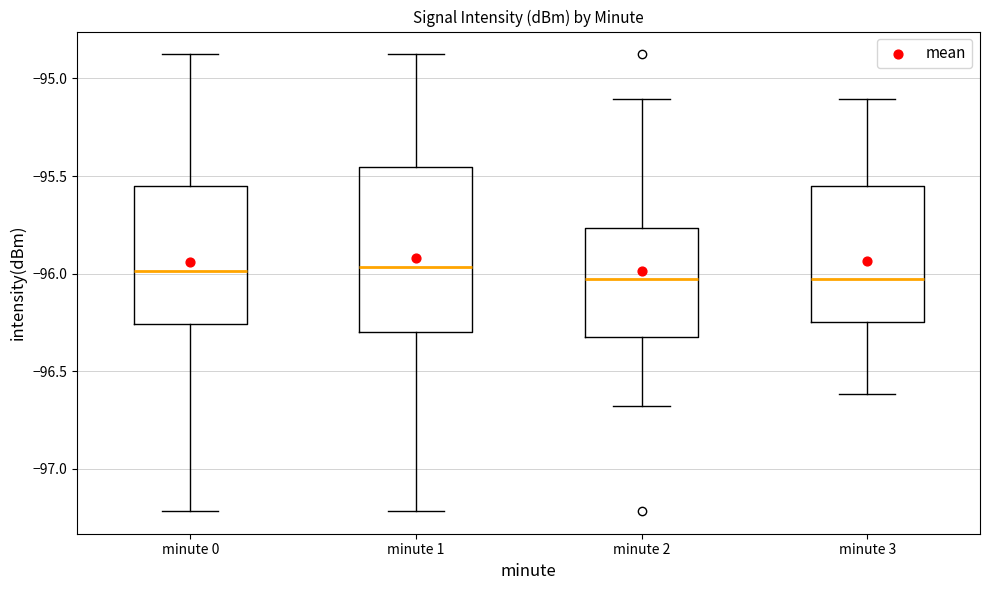

Which box is the tallest, from its lower edge to its upper edge?

minute 1